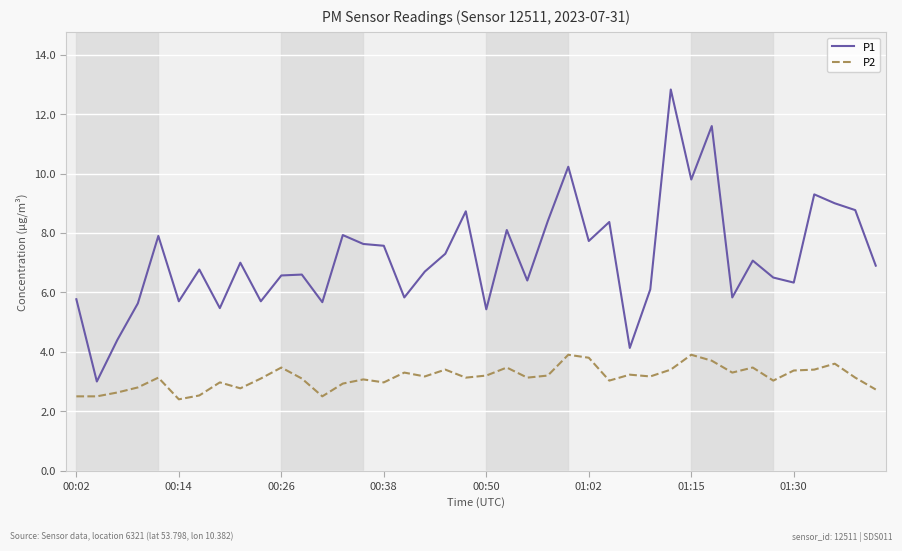

Rank the series by their average value, from highest to lowest.

P1, P2